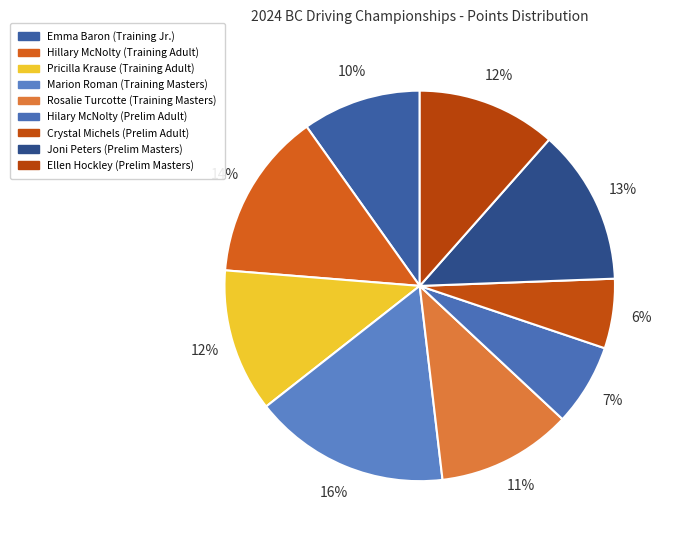

Does Pricilla Krause (Training Adult) account for over 50% of the chart?

No